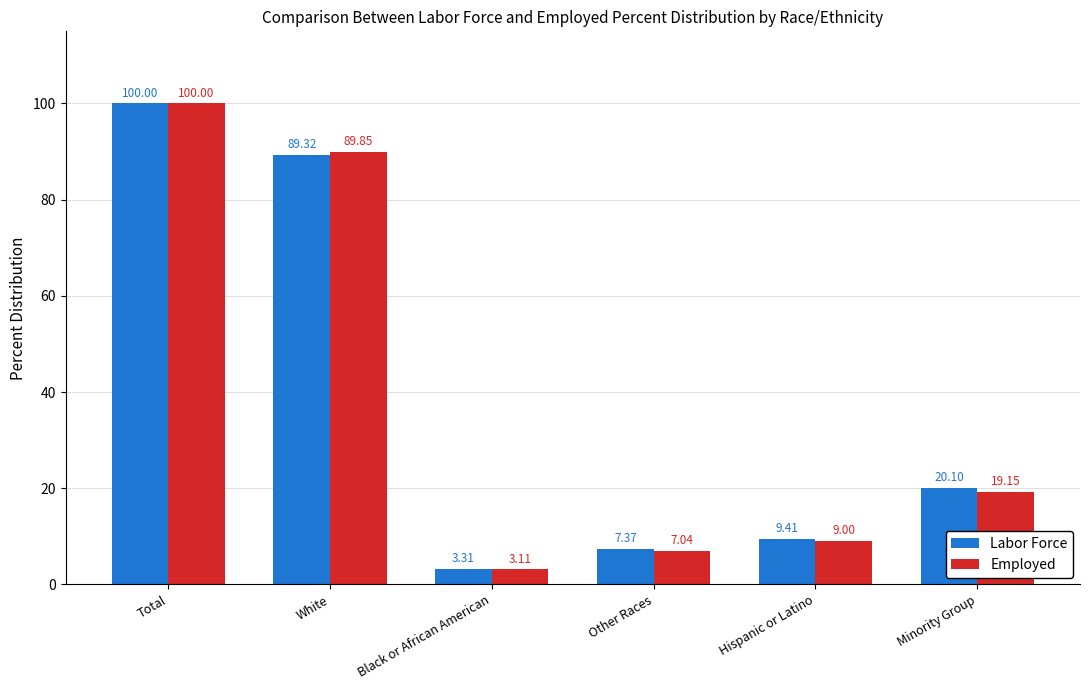

What is the spread (max minus min) of values at Minority Group?

0.9